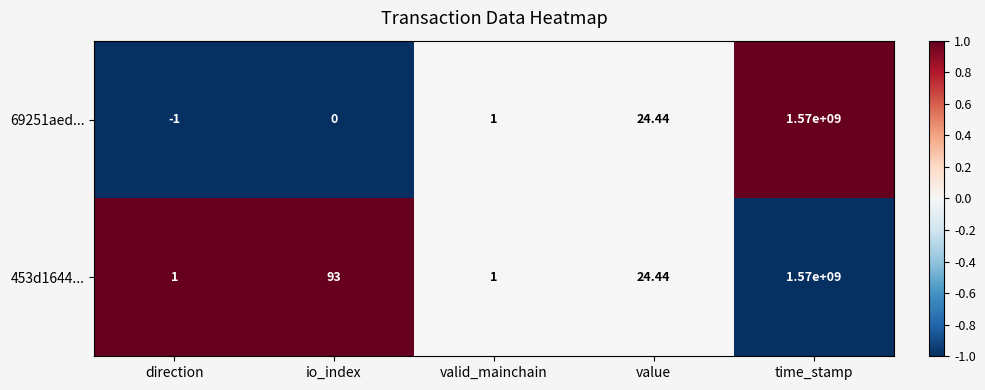

At which category is the sum across all series the highest?

time_stamp